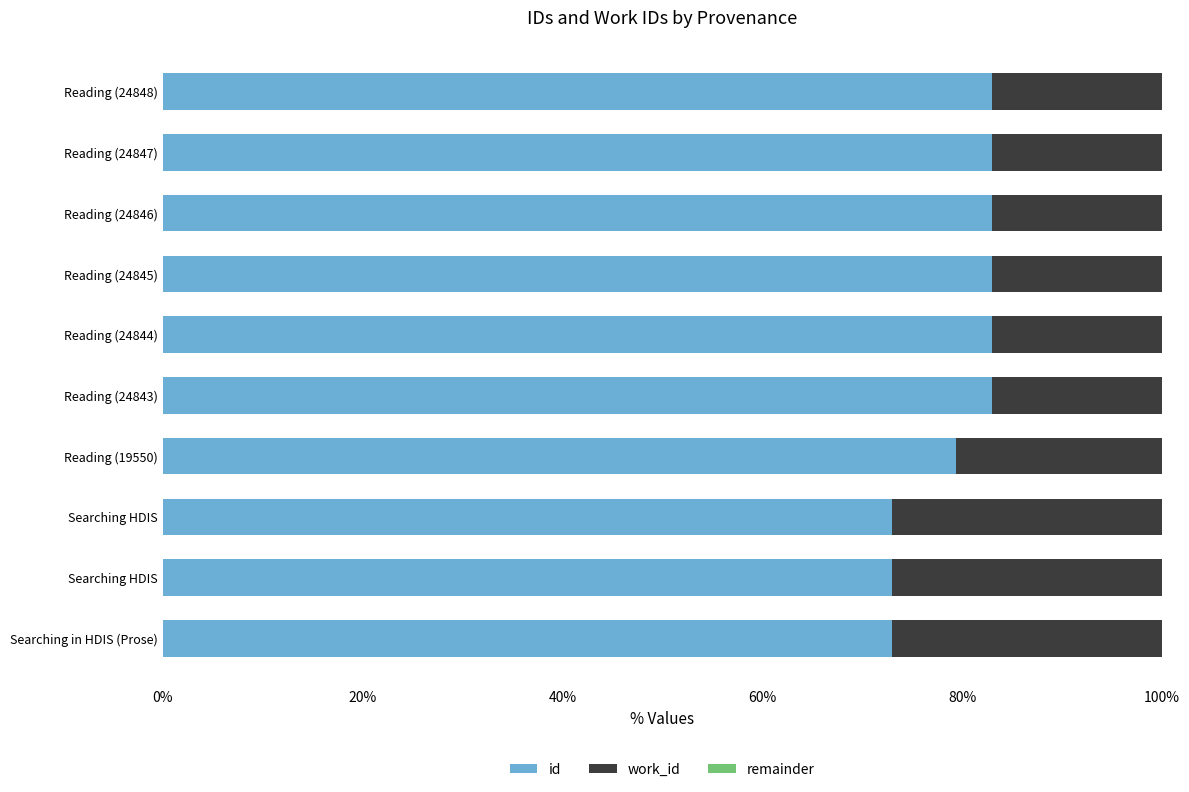

What is the value of the remainder bar at the 8th from the left?

0.6